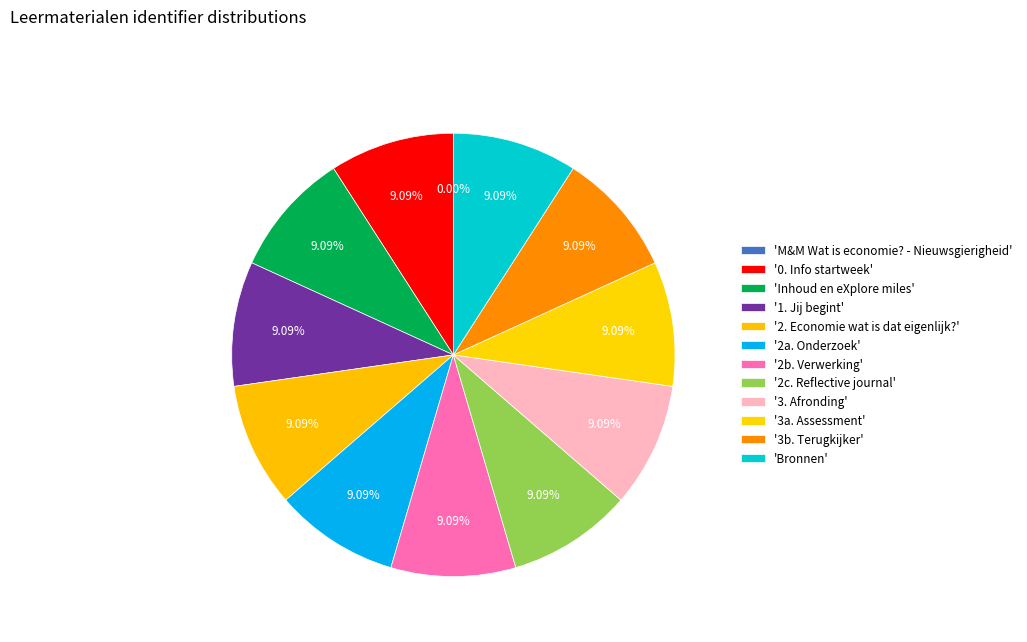

Is the sum of 1. Jij begint and 0. Info startweek greater than half?

No